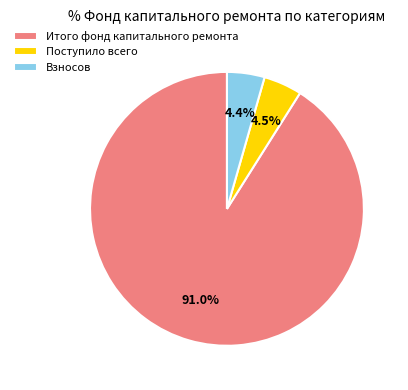

To the nearest percent, what is the difference between the largest and smallest slice percentages?

87%